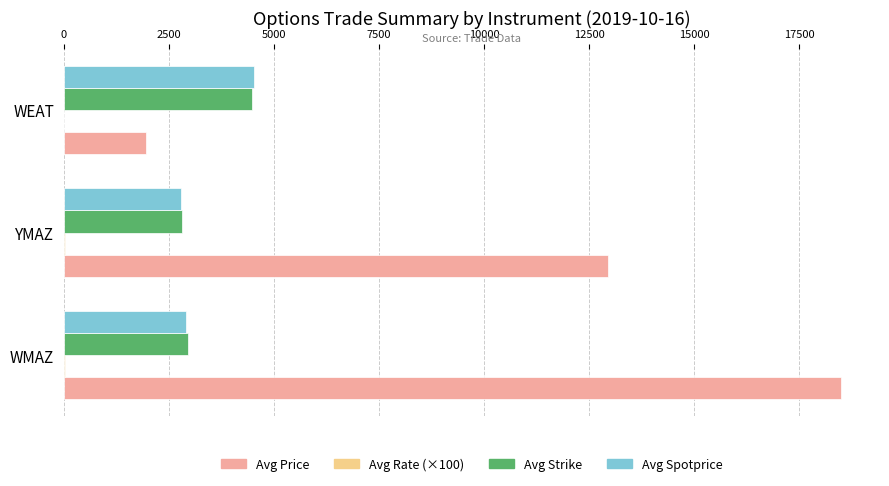

How many data points does each series have?

3